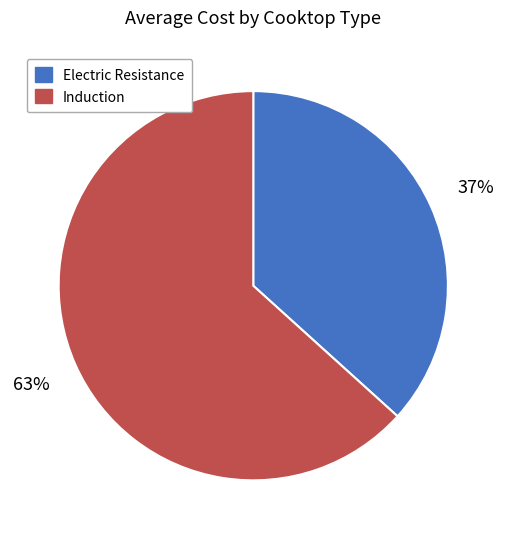

Rank the categories by value from lowest to highest.

Electric Resistance, Induction